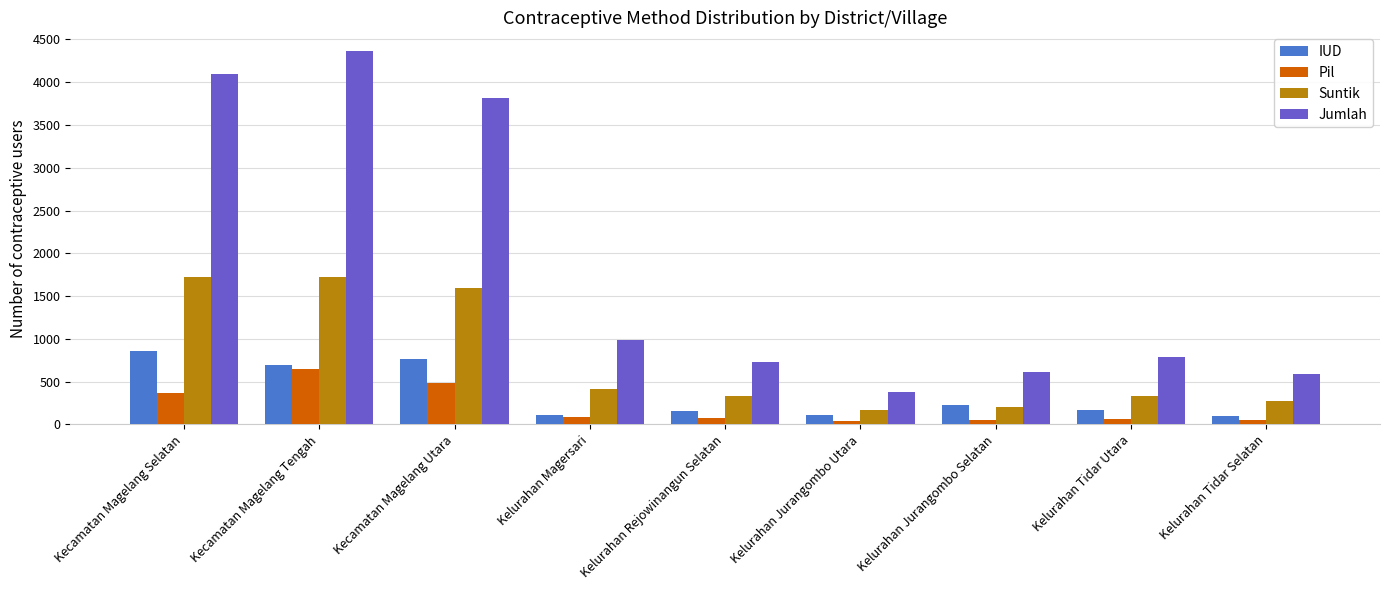

What are all the series names shown in the legend?

IUD, Pil, Suntik, Jumlah